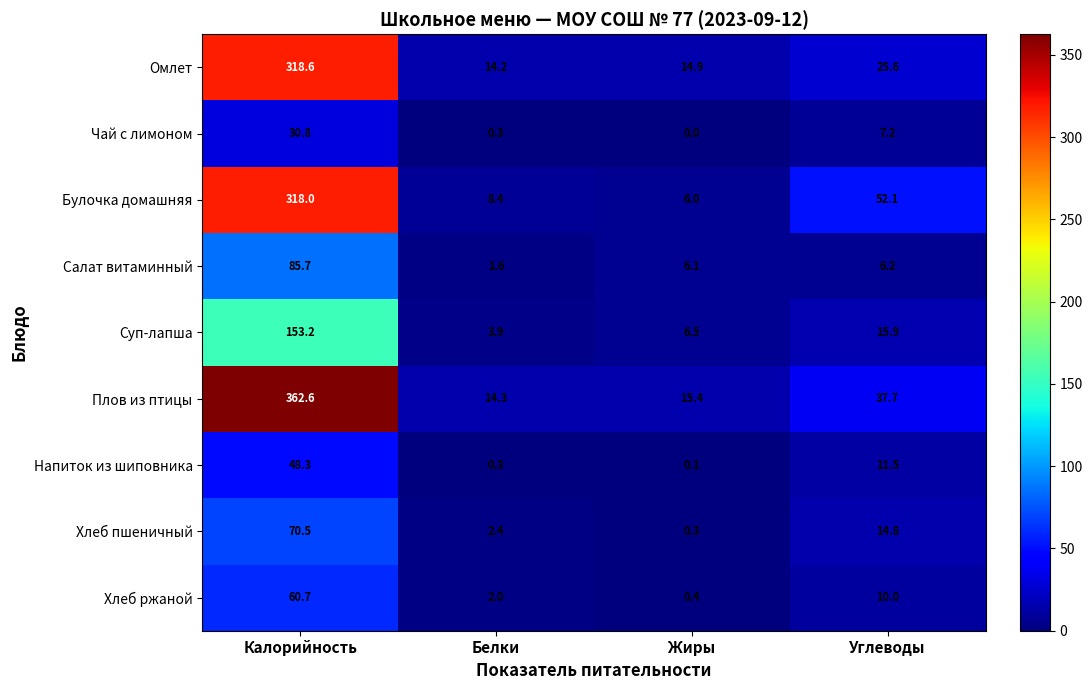

At which category is the sum across all series the highest?

Калорийность